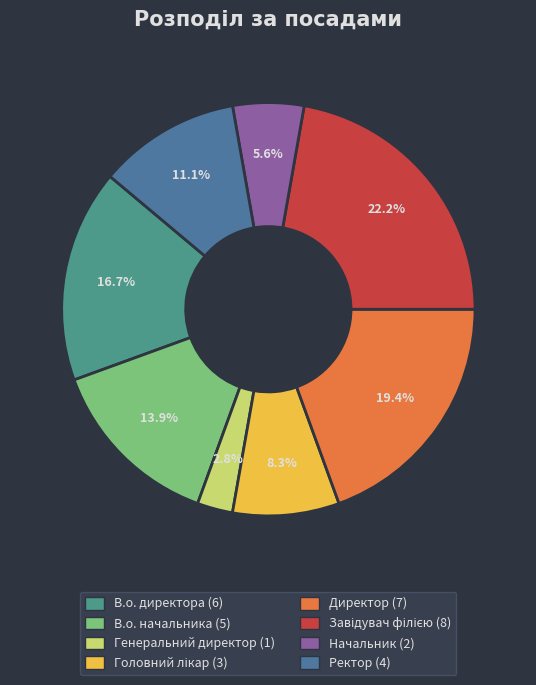

Which has a higher value, Директор or Ректор?

Директор